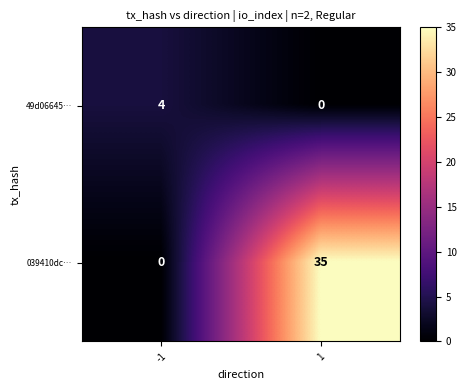

What value does the 039410dc… series have at 1?

35